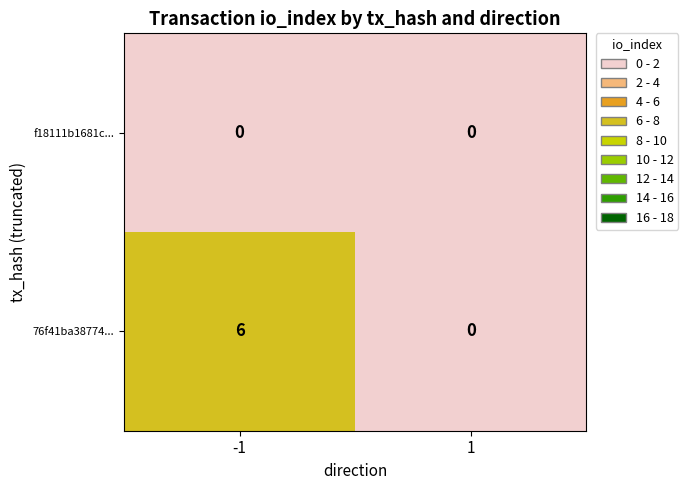

How many categories are shown in the chart?

2